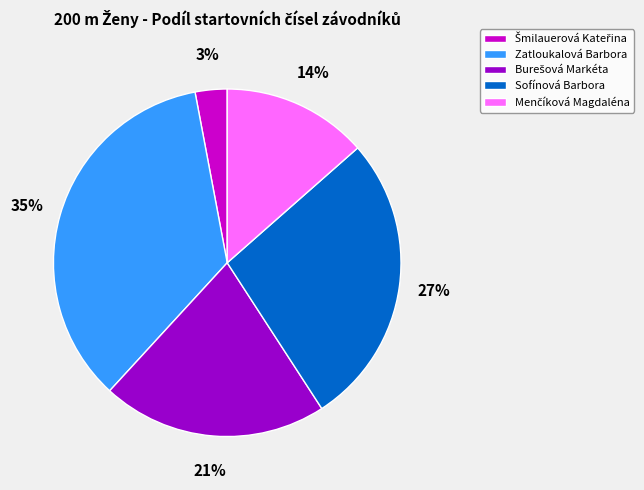

Is there a majority slice in this chart?

No